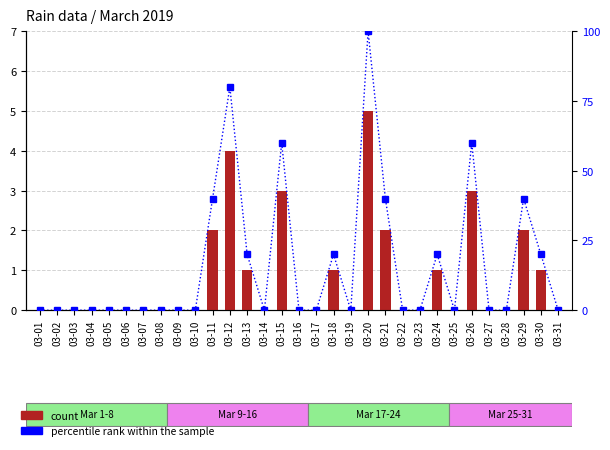

Reading left to right, list all the values displayed in this chart.

count: 03-01=0	03-02=0	03-03=0	03-04=0	03-05=0	03-06=0	03-07=0	03-08=0	03-09=0	03-10=0	03-11=2	03-12=4	03-13=1	03-14=0	03-15=3	03-16=0	03-17=0	03-18=1	03-19=0	03-20=5	03-21=2	03-22=0	03-23=0	03-24=1	03-25=0	03-26=3	03-27=0	03-28=0	03-29=2	03-30=1	03-31=0
percentile rank within the sample: 03-01=0	03-02=0	03-03=0	03-04=0	03-05=0	03-06=0	03-07=0	03-08=0	03-09=0	03-10=0	03-11=40	03-12=80	03-13=20	03-14=0	03-15=60	03-16=0	03-17=0	03-18=20	03-19=0	03-20=100	03-21=40	03-22=0	03-23=0	03-24=20	03-25=0	03-26=60	03-27=0	03-28=0	03-29=40	03-30=20	03-31=0